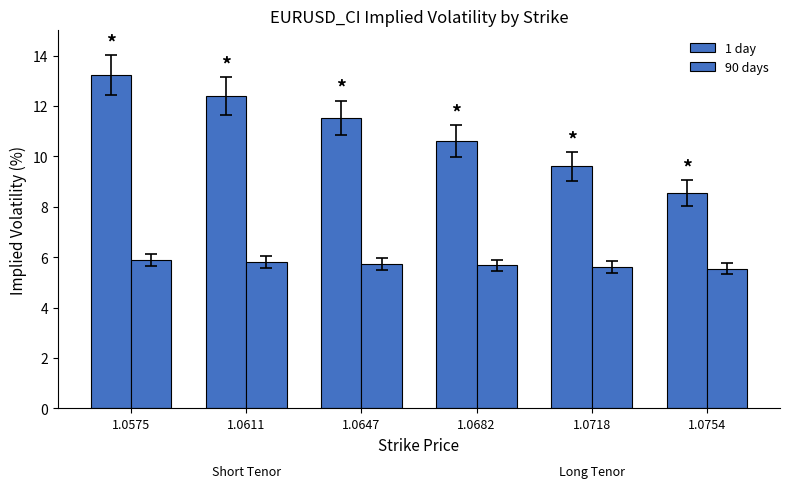

At which category is the sum across all series the highest?

1.0575